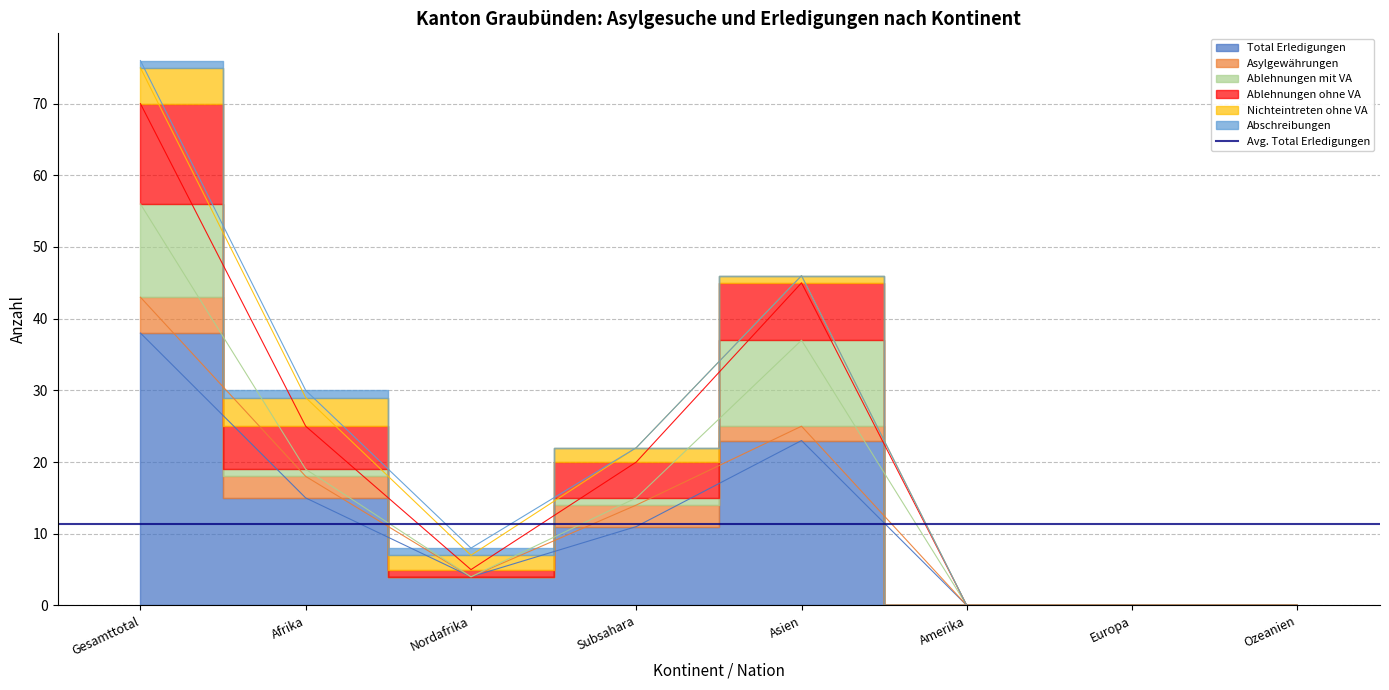

Where do Ablehnungen mit VA and Ablehnungen ohne VA first cross each other?

Subsahara and Asien